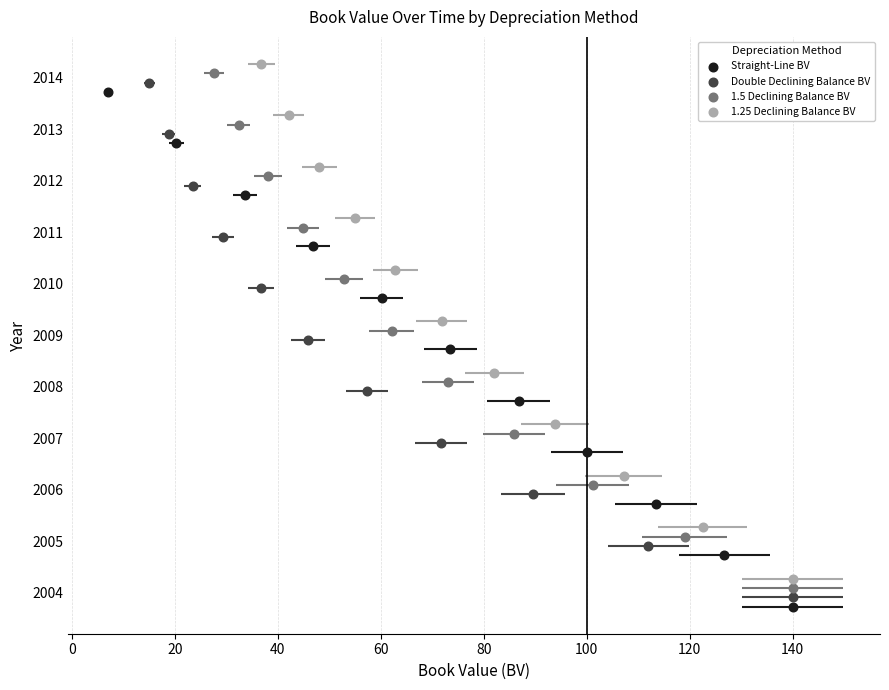

Which series contains the highest Y value?

1.25 Declining Balance BV